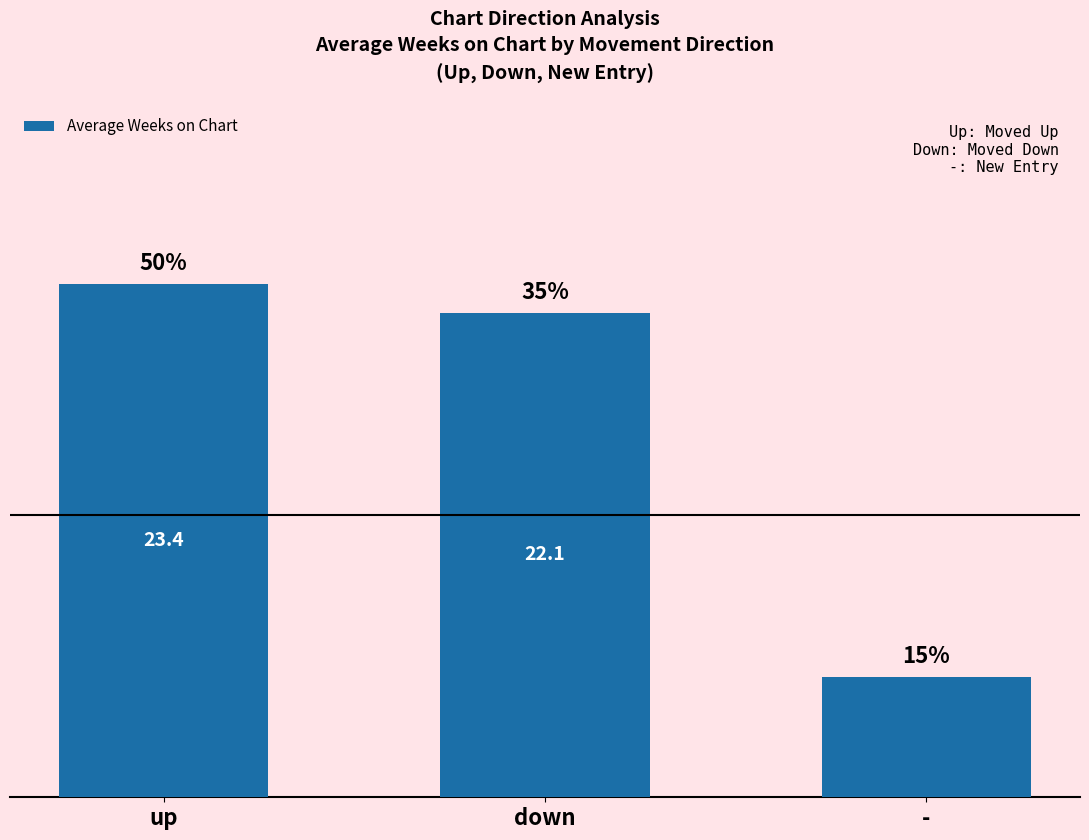

How many values exceed 22?

2